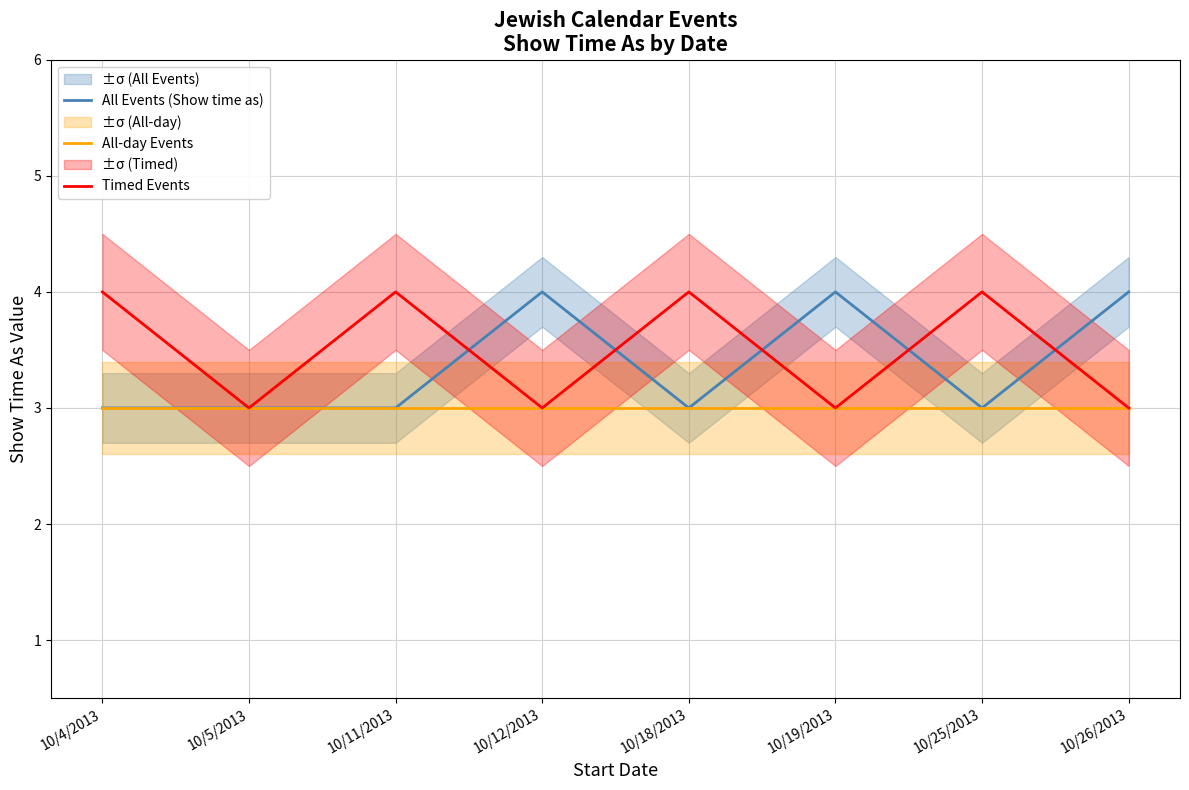

Reading left to right, list all the values displayed in this chart.

All Events (Show time as): 3	3	3	4	3	4	3	4
All-day Events: 3	3	3	3	3	3	3	3
Timed Events: 4	3	4	3	4	3	4	3